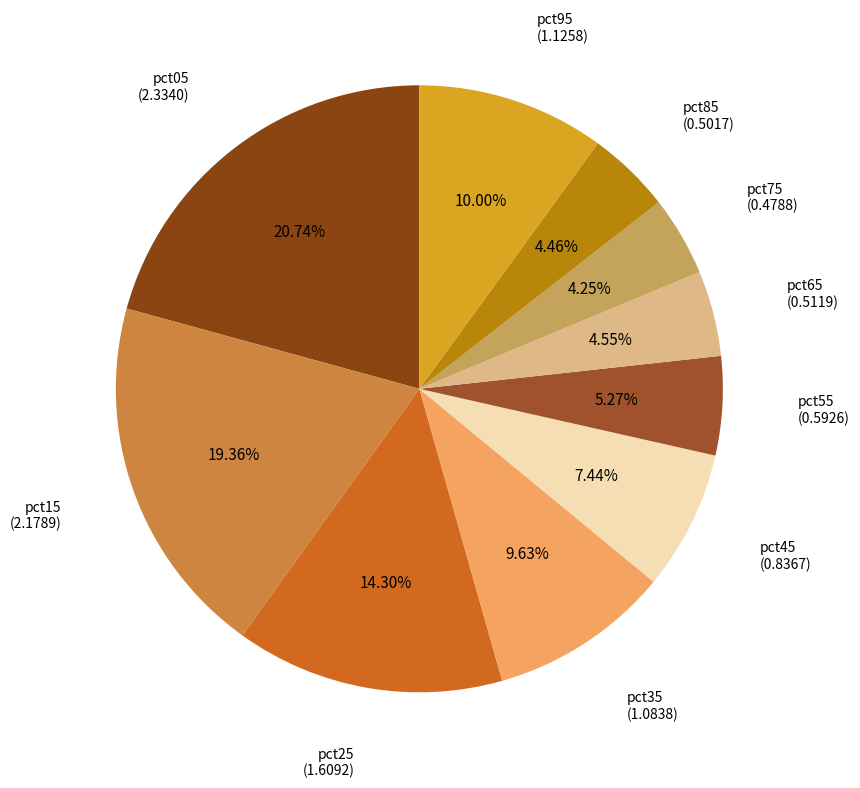

Which has a higher value, pct75 or pct35?

pct35